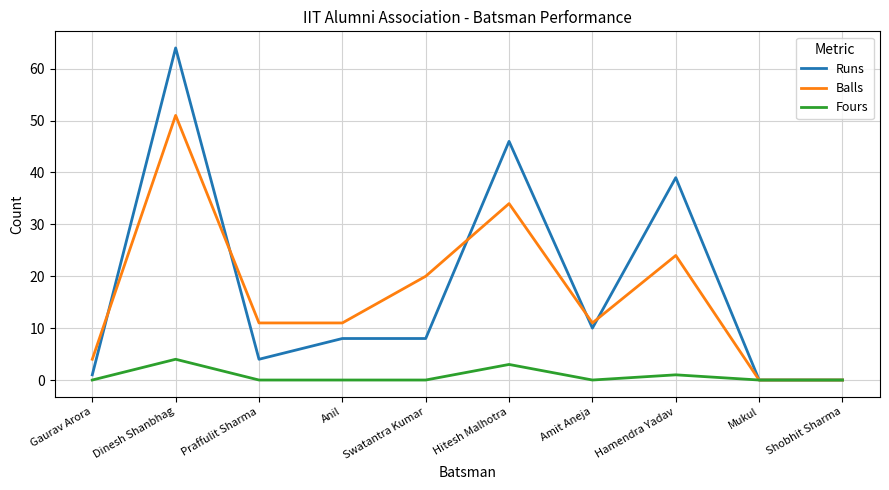

What is the maximum value for Balls?

51